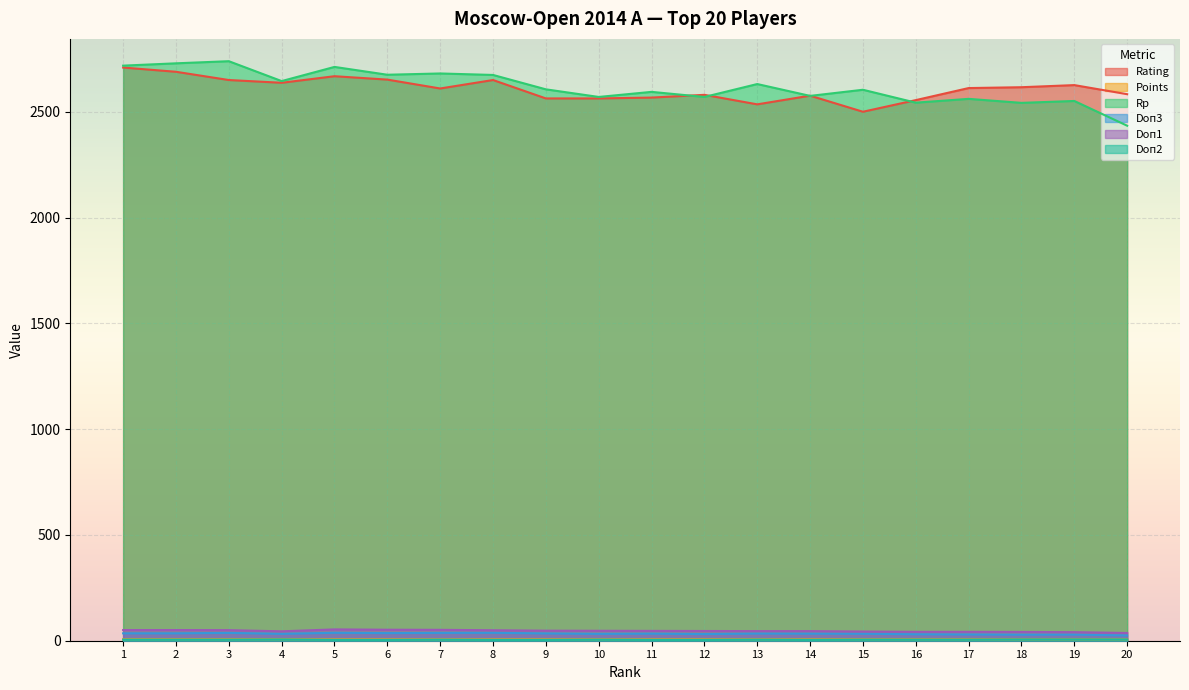

At which category is the sum across all series the highest?

1